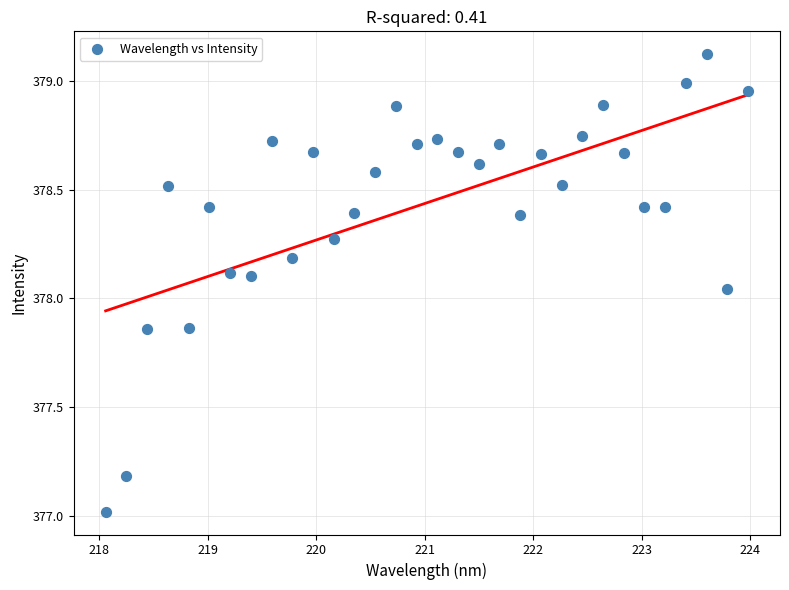

What is the range of Y values (max minus min)?

2.1